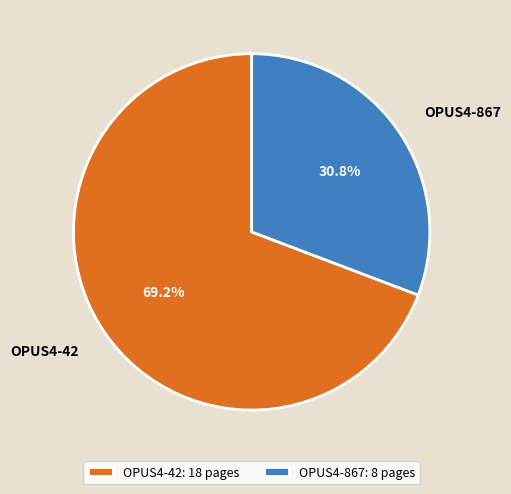

What percentage is NOT represented by OPUS4-42?

30.8%